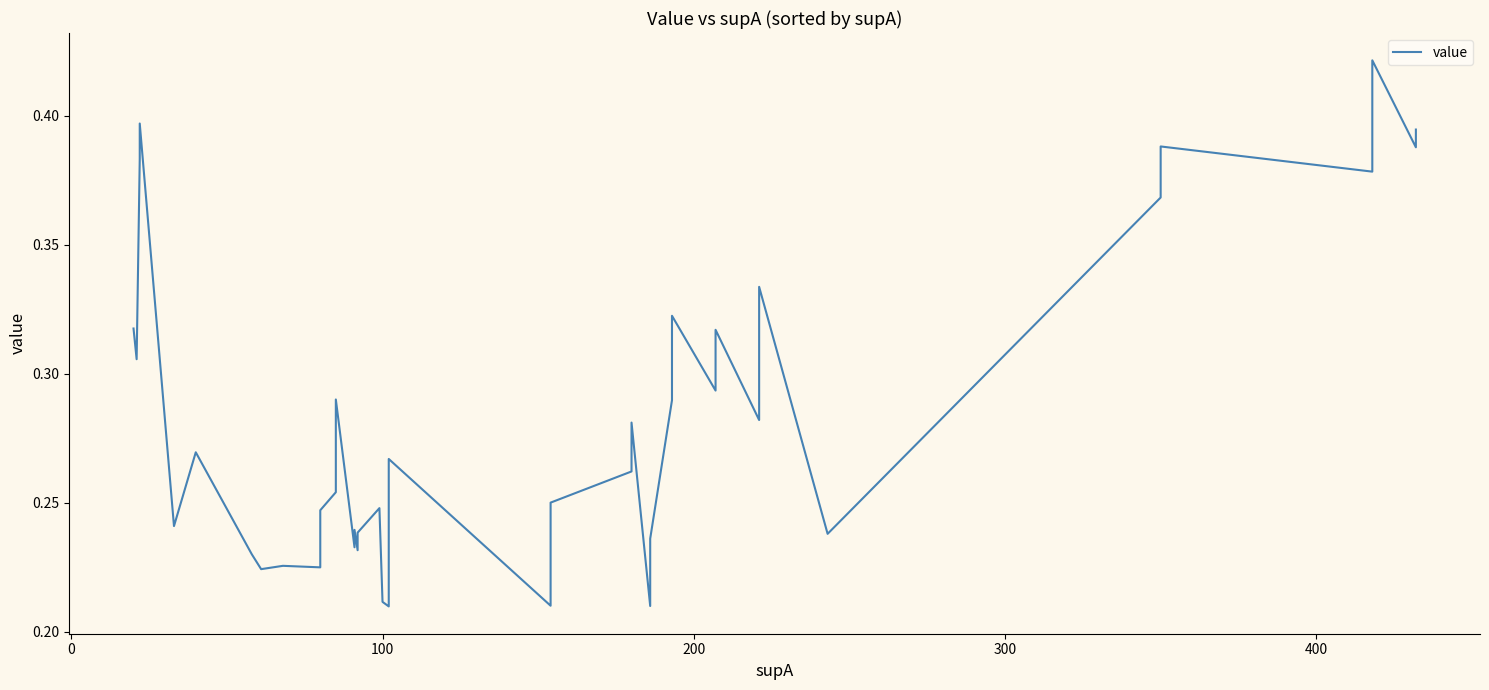

What is the sum of all values?

11.4